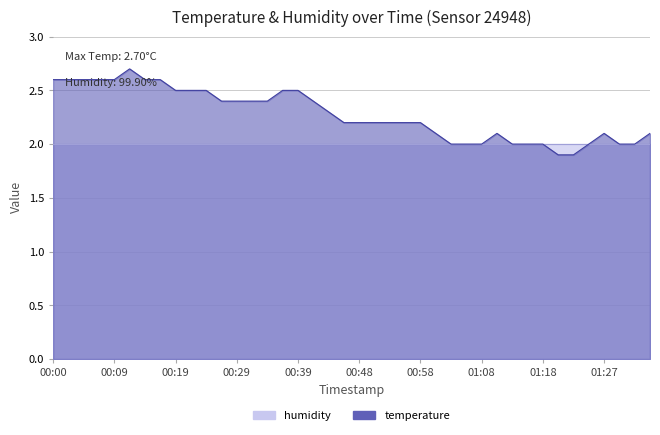

What is the sum of the values at 00:24 and 01:15?

4.5